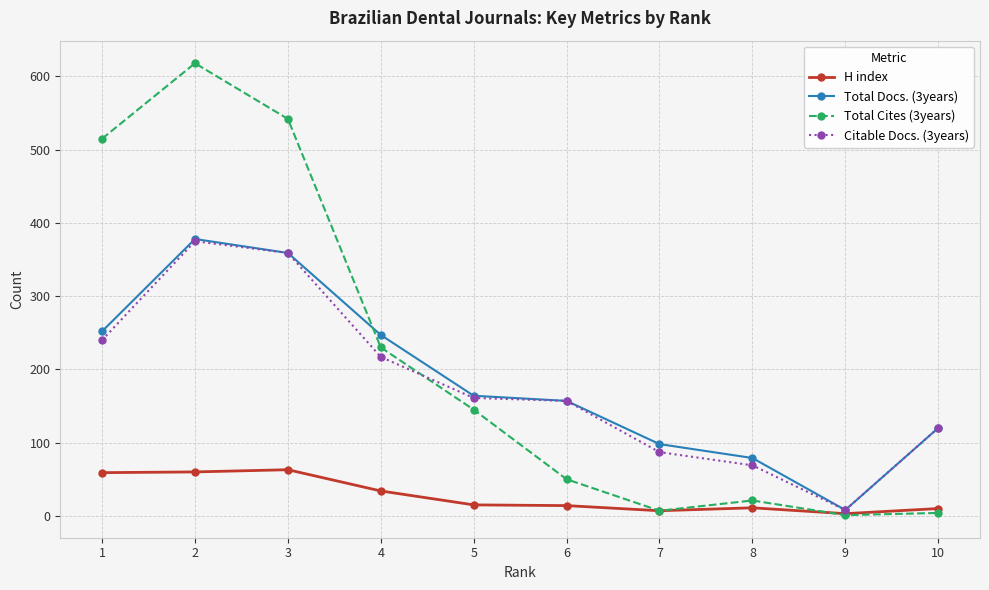

True or false: Total Cites (3years) has more than 0 interior local peaks.

True